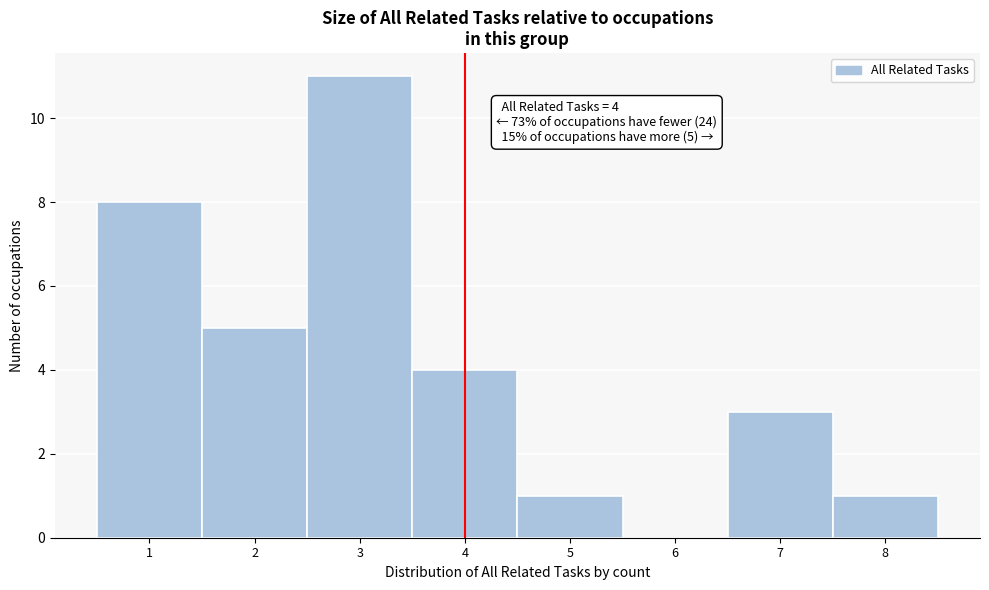

Over which range of the x-axis is the bar tallest?

2.5 to 3.5